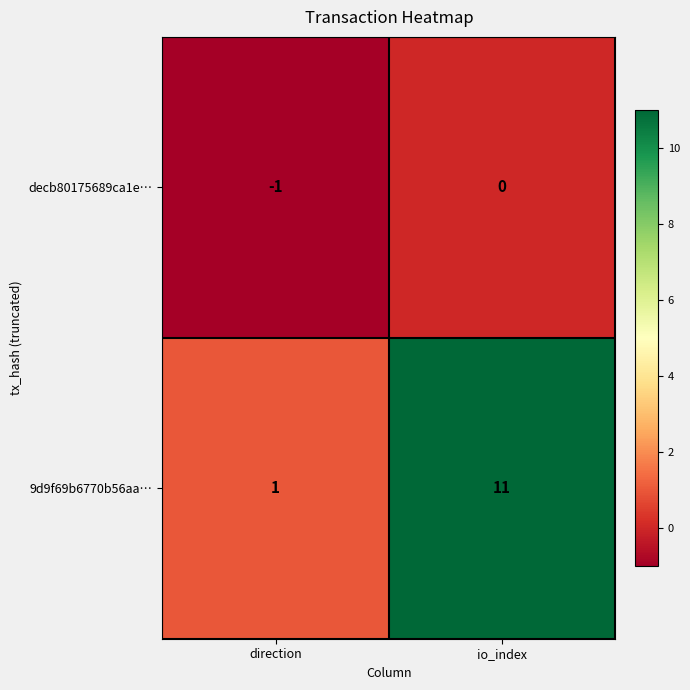

Rank the series by their average value, from lowest to highest.

decb80175689ca1e…, 9d9f69b6770b56aa…